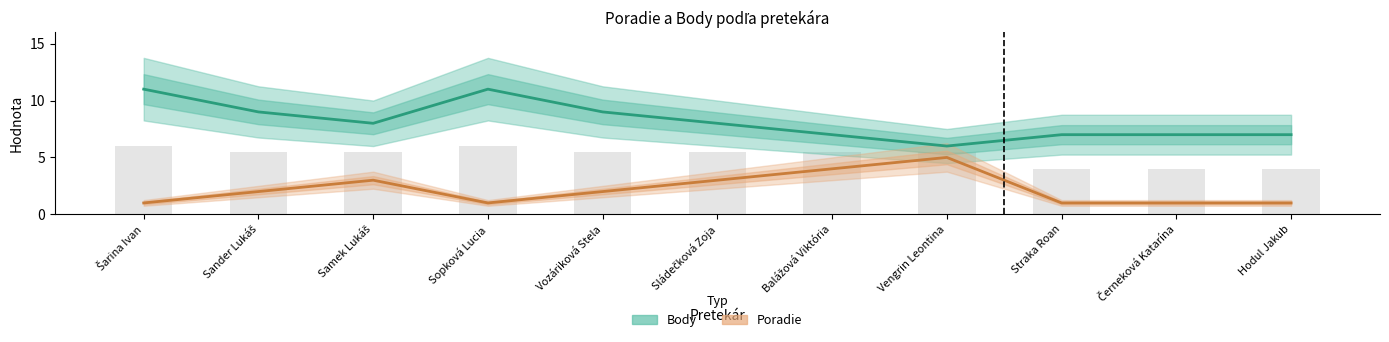

Reading right to left, list all the values displayed in this chart.

Poradie: Hodul Jakub=1	Černeková Katarína=1	Straka Roan=1	Vengrin Leontina=5	Balážová Viktória=4	Sládečková Zoja=3	Vozáriková Stela=2	Sopková Lucia=1	Samek Lukáš=3	Sander Lukáš=2	Šarina Ivan=1
Body: Hodul Jakub=7	Černeková Katarína=7	Straka Roan=7	Vengrin Leontina=6	Balážová Viktória=7	Sládečková Zoja=8	Vozáriková Stela=9	Sopková Lucia=11	Samek Lukáš=8	Sander Lukáš=9	Šarina Ivan=11